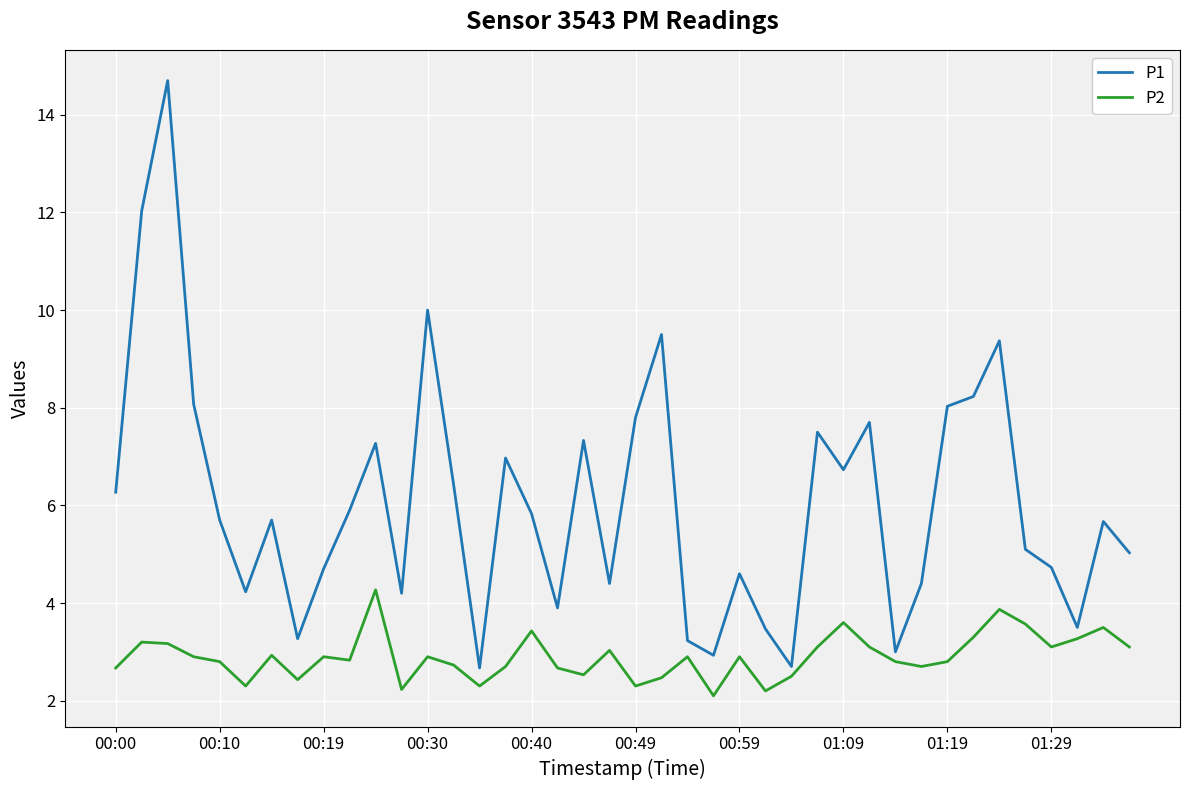

Is this an area chart (filled region under the line)?

No